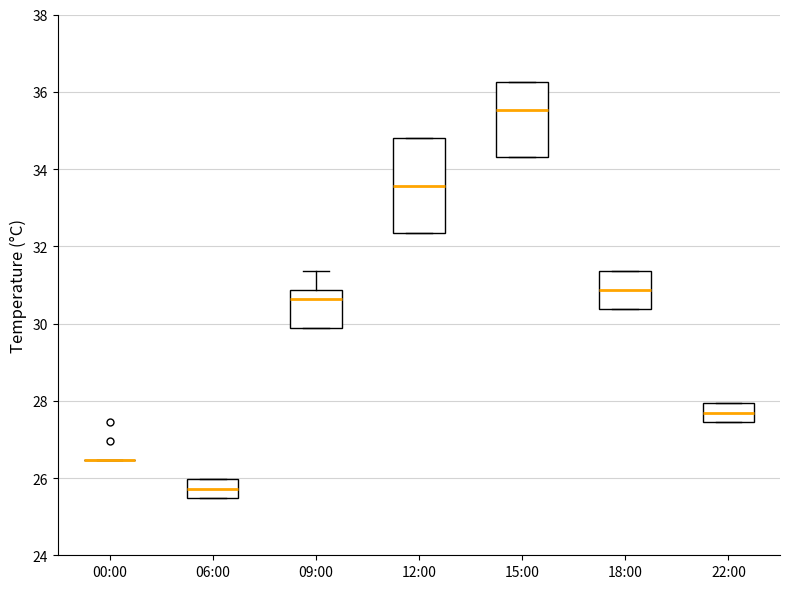

Reading left to right, transcribe this box plot: for each box, give where its median line is, the range the box spans, and where its two whiskers end, as read against the y-axis. The values are not printed on the chart, so give them approximately, as read against the axis.

00:00: box collapsed to a line at 26.4, whiskers 26.4 to 26.4
06:00: median 25.8, box 25.4 to 26.0, whiskers 25.4 to 26.0
09:00: median 30.6, box 29.8 to 30.8, whiskers 29.8 to 31.4
12:00: median 33.6, box 32.4 to 34.8, whiskers 32.4 to 34.8
15:00: median 35.6, box 34.4 to 36.2, whiskers 34.4 to 36.2
18:00: median 30.8, box 30.4 to 31.4, whiskers 30.4 to 31.4
22:00: median 27.6, box 27.4 to 28.0, whiskers 27.4 to 28.0